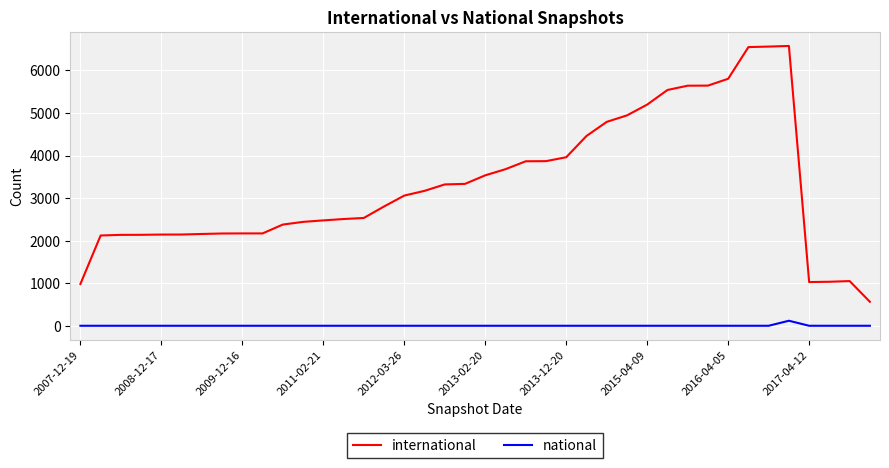

What are all the series names shown in the legend?

international, national